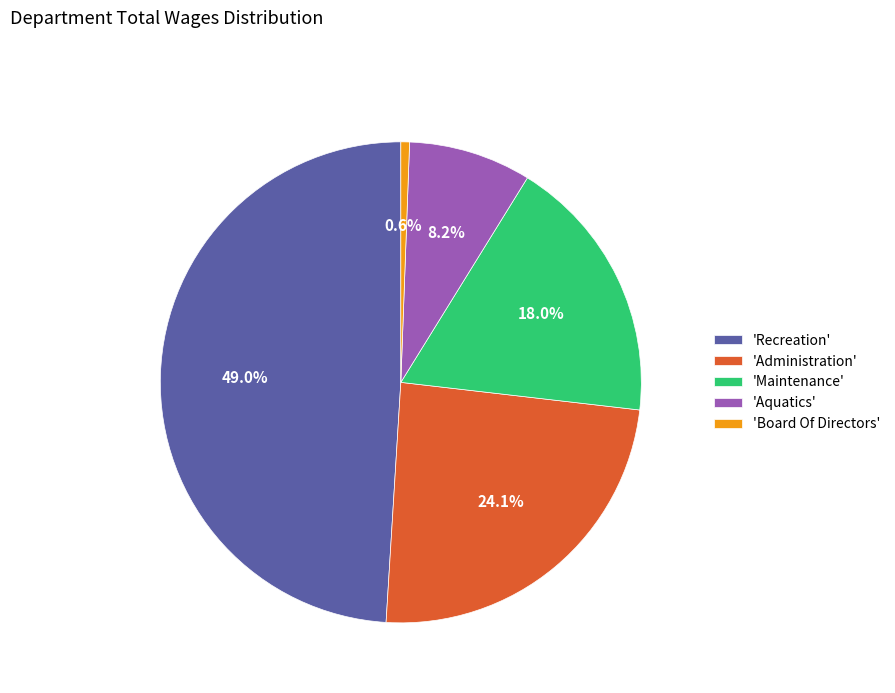

What is the ratio of the value at 'Maintenance' to the value at 'Board Of Directors'?

31.0